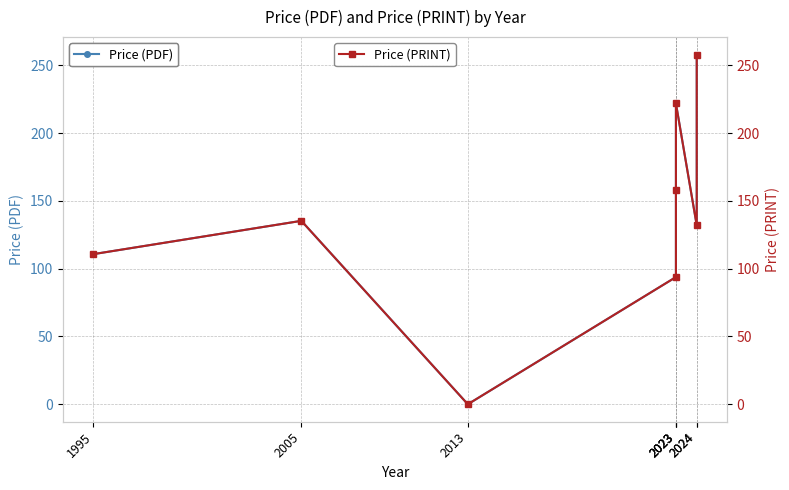

True or false: Price (PRINT) has more than 1 points higher than both neighbors.

True